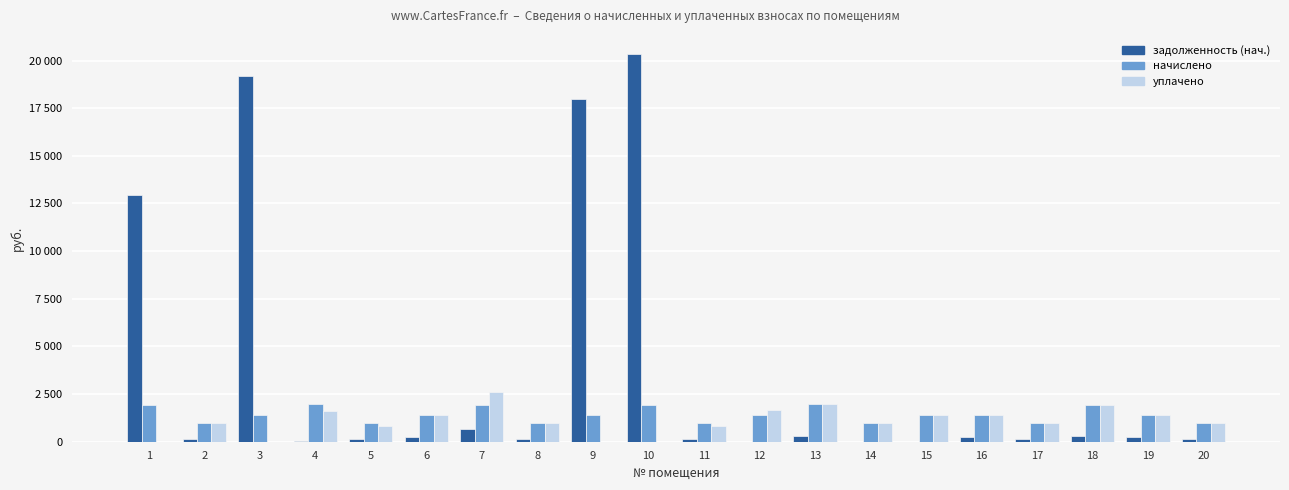

Is the value of начислено at 20 greater than the value of уплачено at 10?

Yes